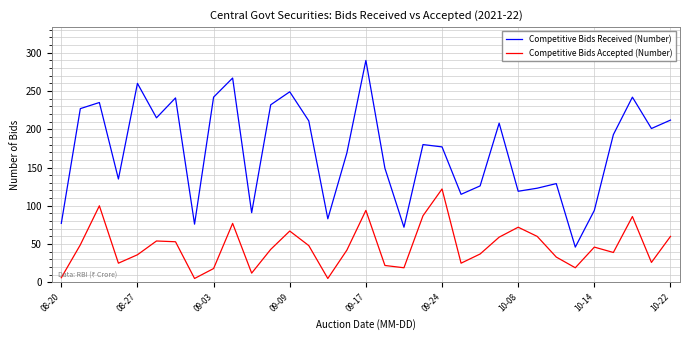

True or false: Competitive Bids Received (Number) has more than 0 points higher than both neighbors.

True